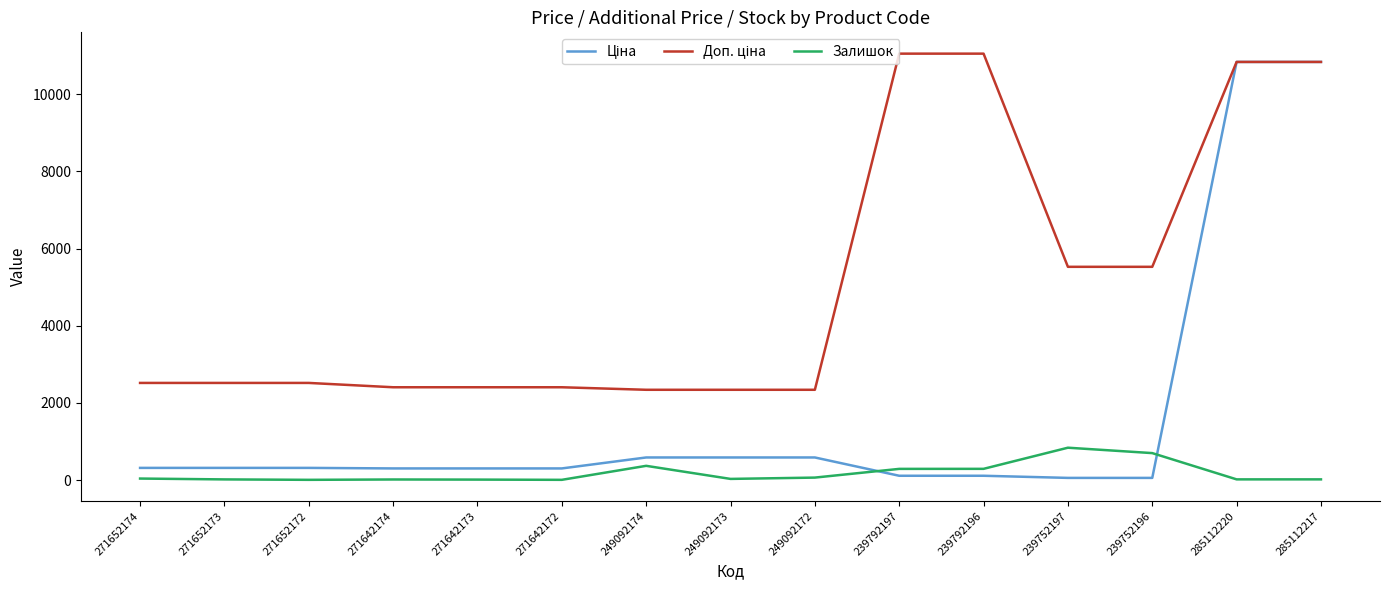

How many lines are shown in the chart?

3